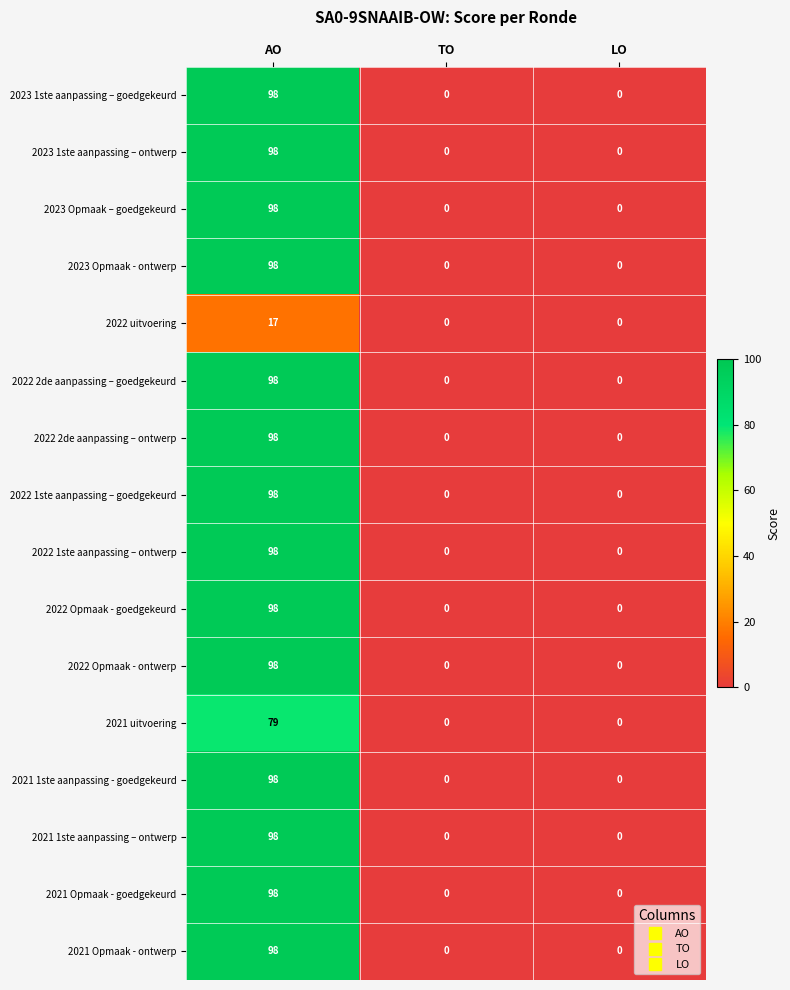

Is the value of 2021 uitvoering at AO greater than the value of 2023 Opmaak – goedgekeurd at LO?

Yes